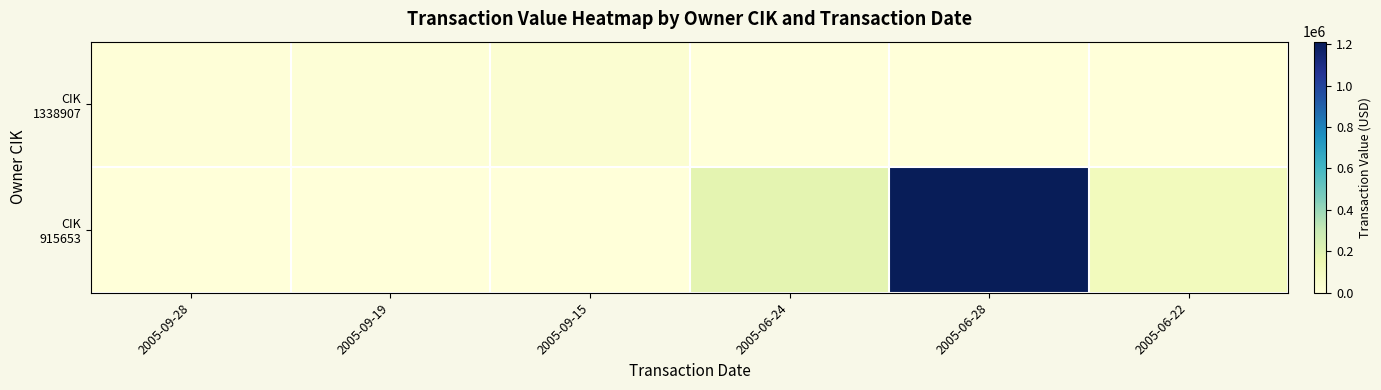

List the series in order of their peak value, highest first.

CIK 915653, CIK 1338907